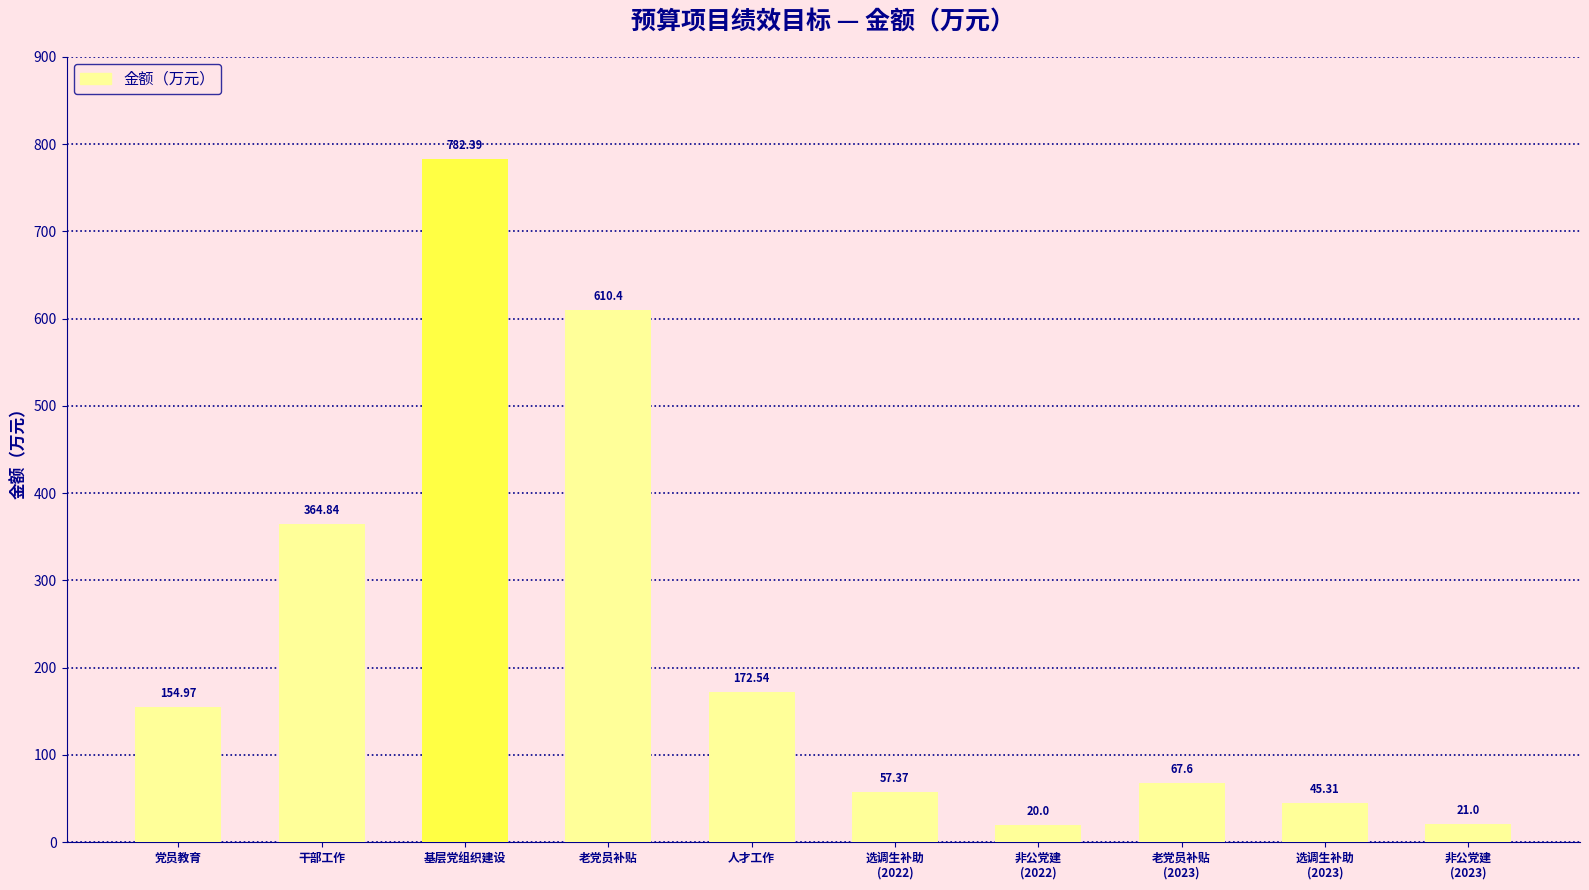

Count the number of data series in this chart.

1